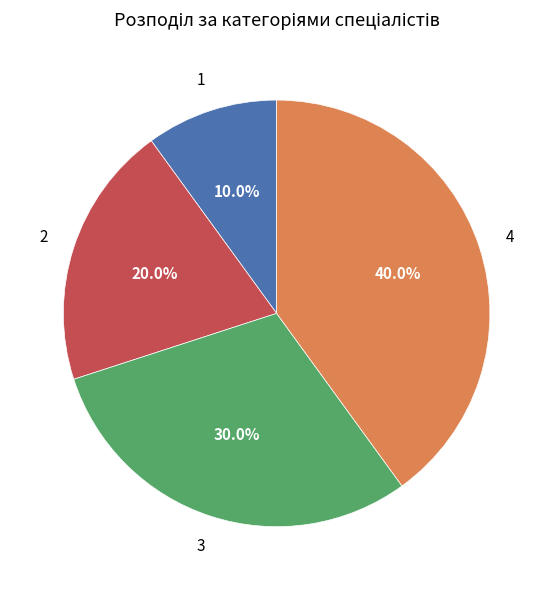

Is there any slice that represents more than half of the pie?

No